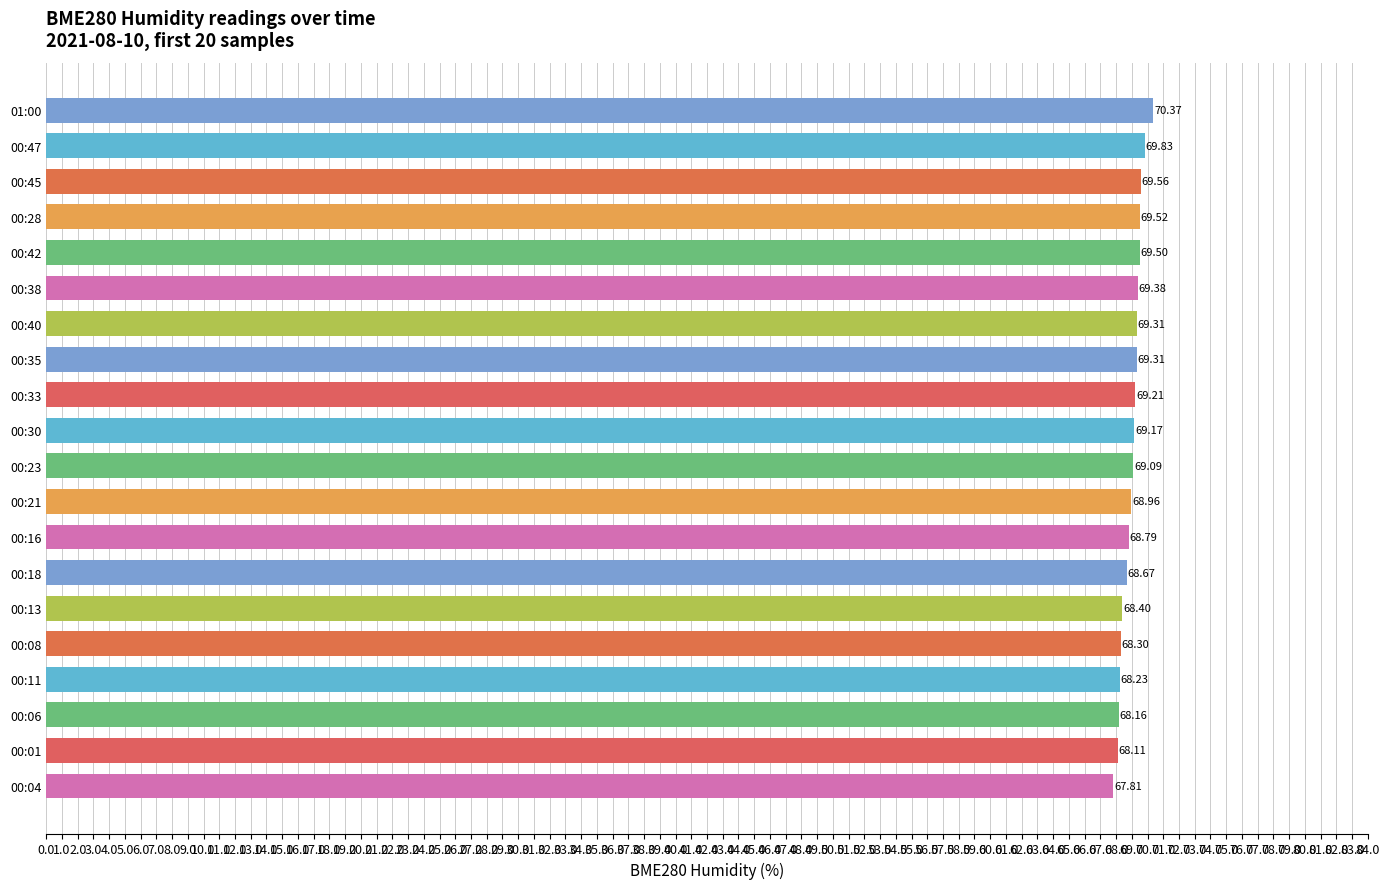

What is the change in value from 00:16 to 00:11?

-0.6